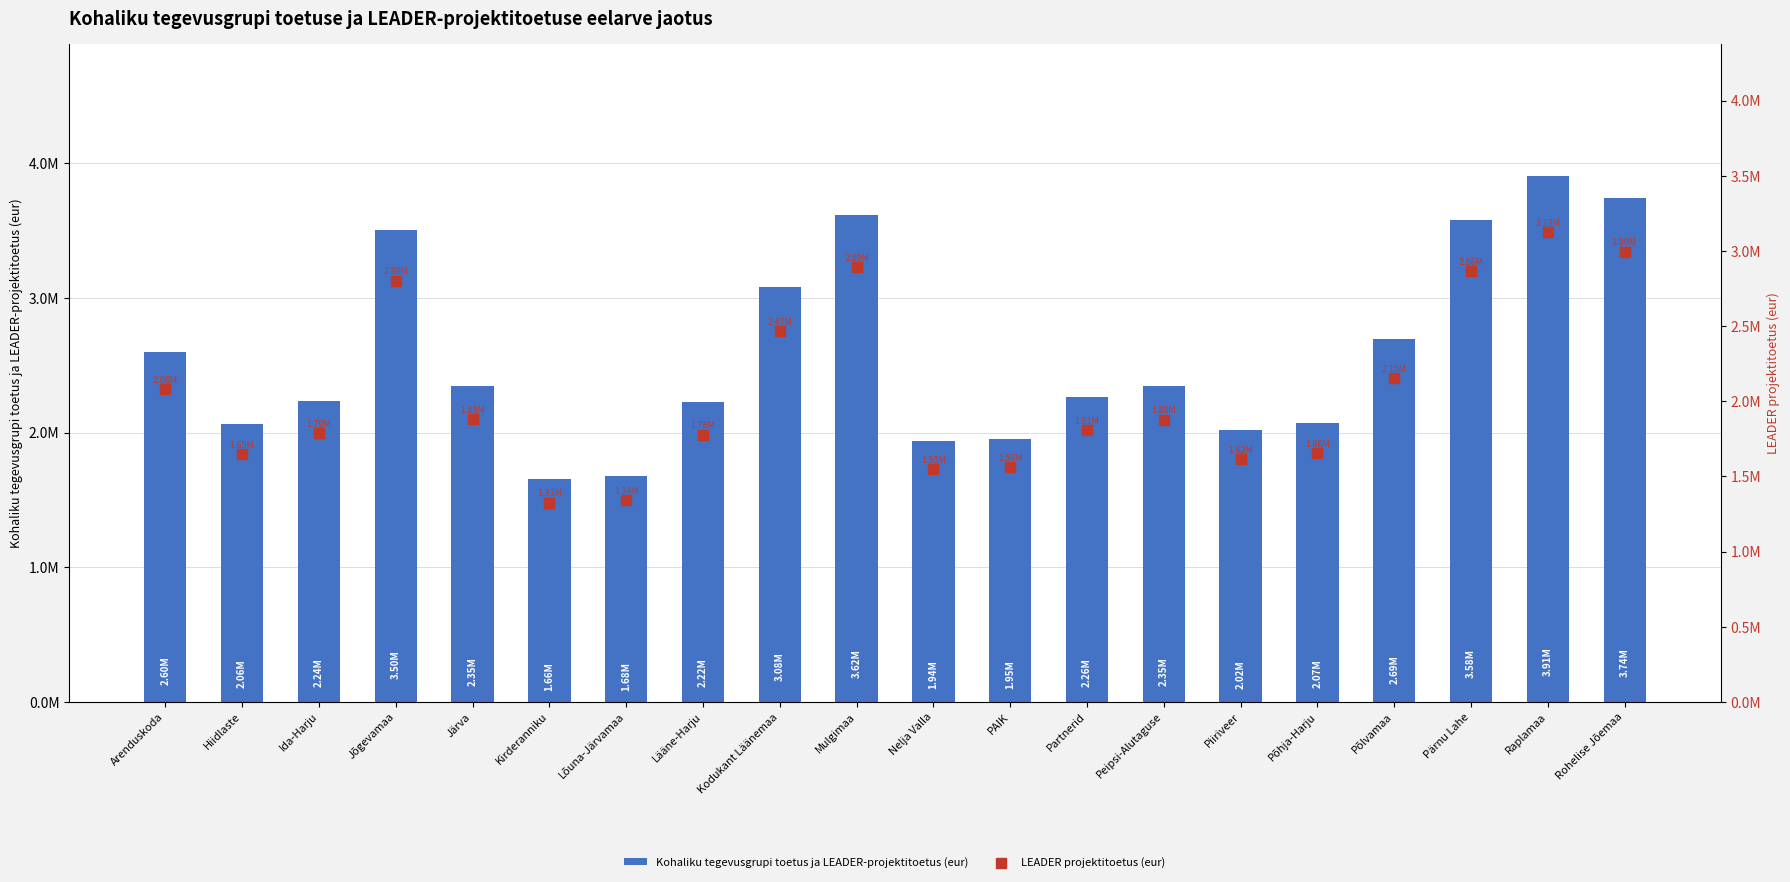

What is the total value across all series at Piiriveer?

3635429.5